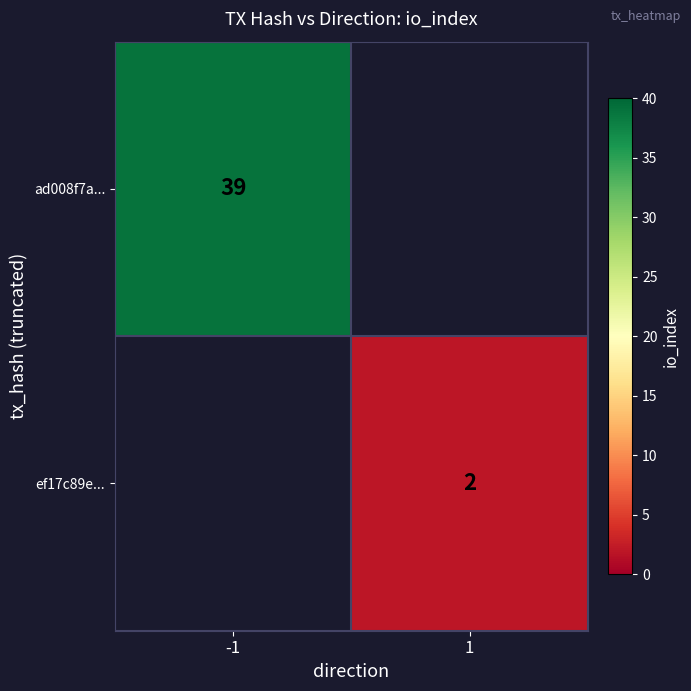

True or false: ef17c89e... has a value of 2 at 1.

True